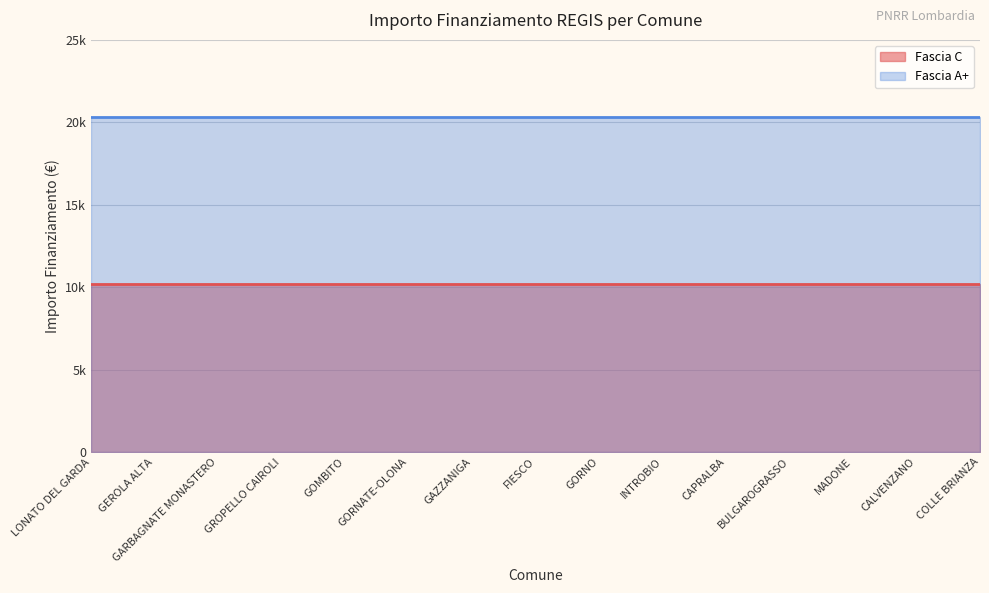

Is the value of Fascia A+ at LONATO DEL GARDA greater than the value of Fascia C at COLLE BRIANZA?

Yes